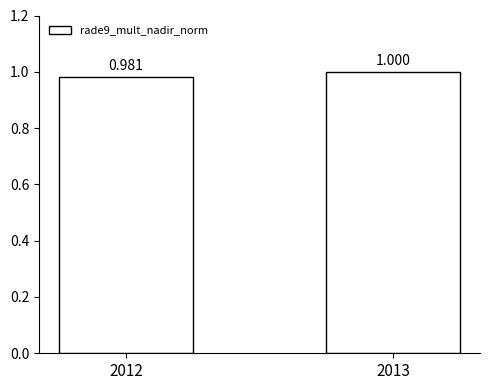

Rank the categories by value from highest to lowest.

2013, 2012